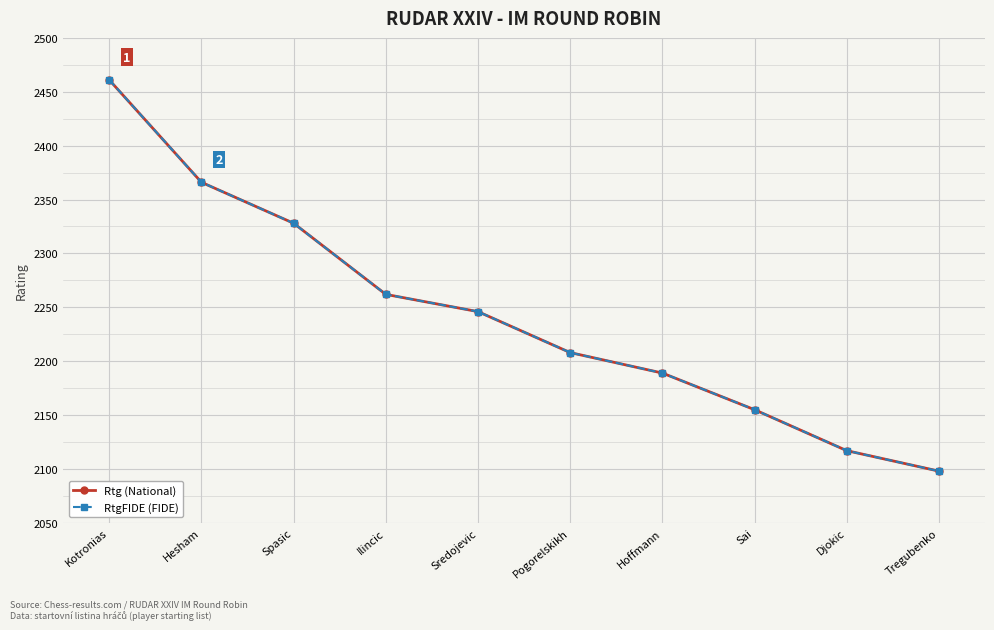

Is this an area chart (filled region under the line)?

No